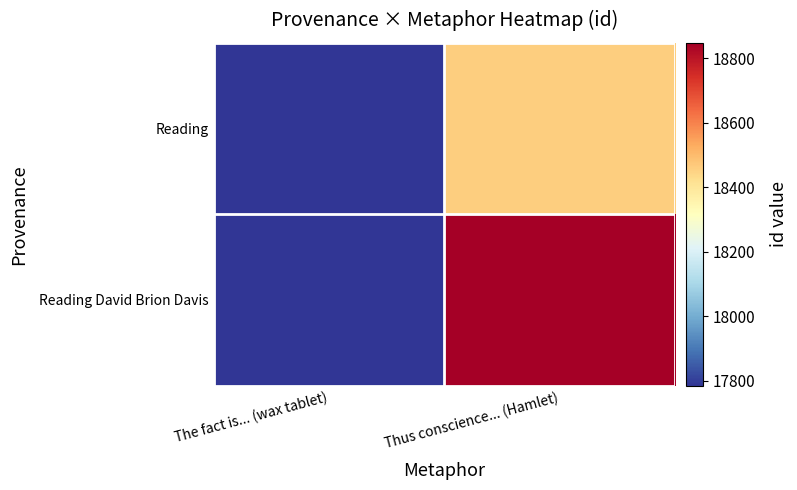

Reading left to right, list all the values displayed in this chart.

Reading: The fact is... (wax tablet)=17785	Thus conscience... (Hamlet)=18458
Reading David Brion Davis: The fact is... (wax tablet)=17786	Thus conscience... (Hamlet)=18848